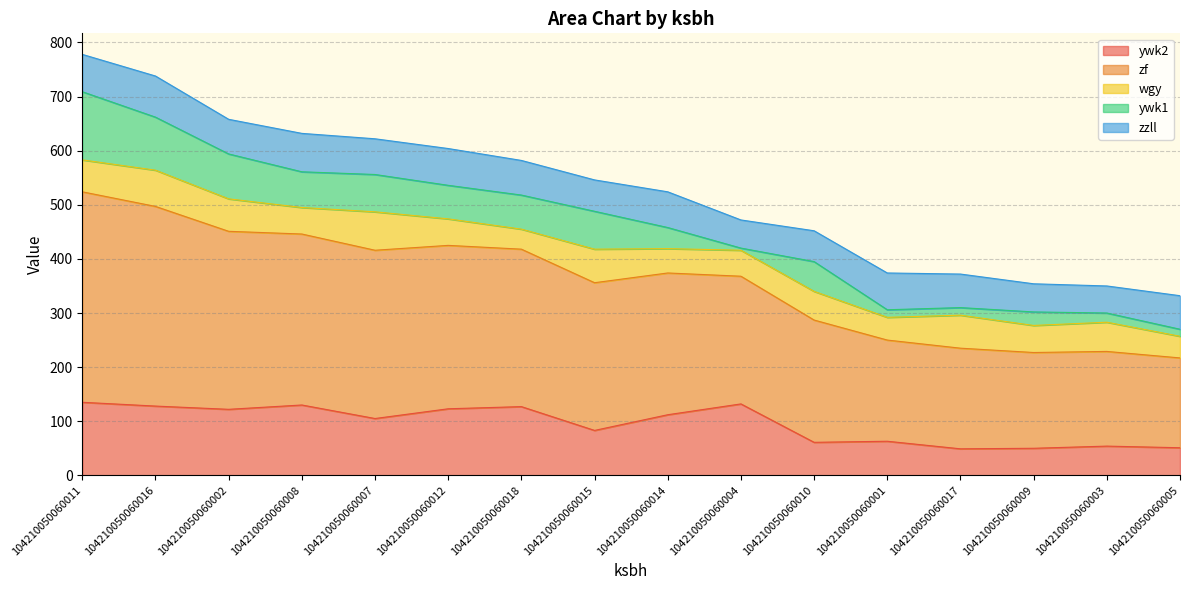

At which category is the sum across all series the highest?

104210050060011